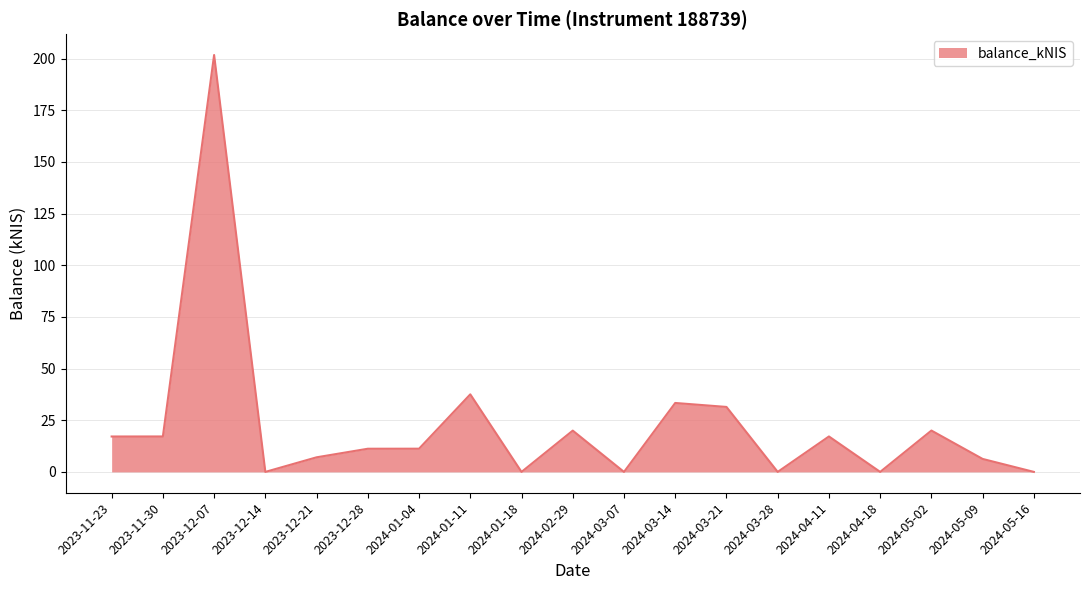

What is the average value?

22.7